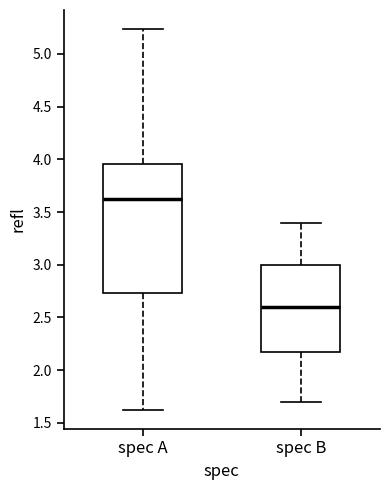

Which box's median line is the lowest?

spec B